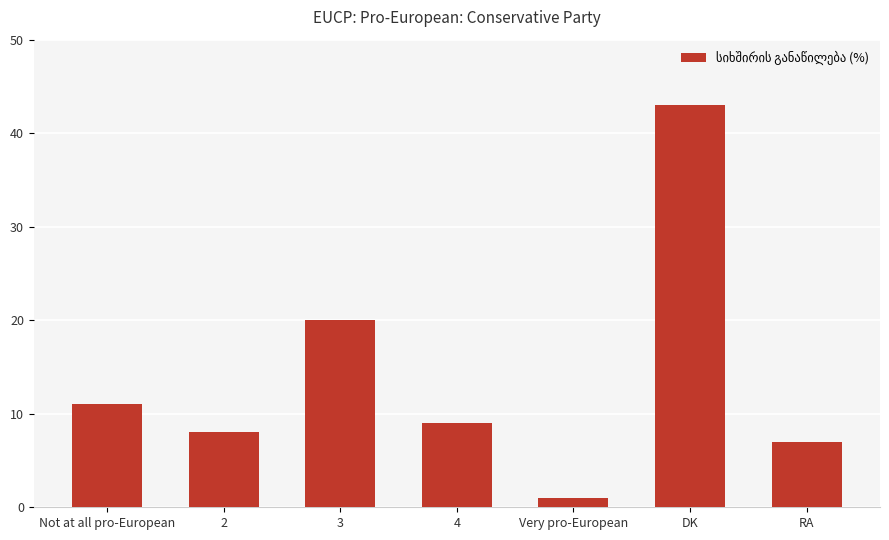

What is the label of the 6th bar from the right?

2